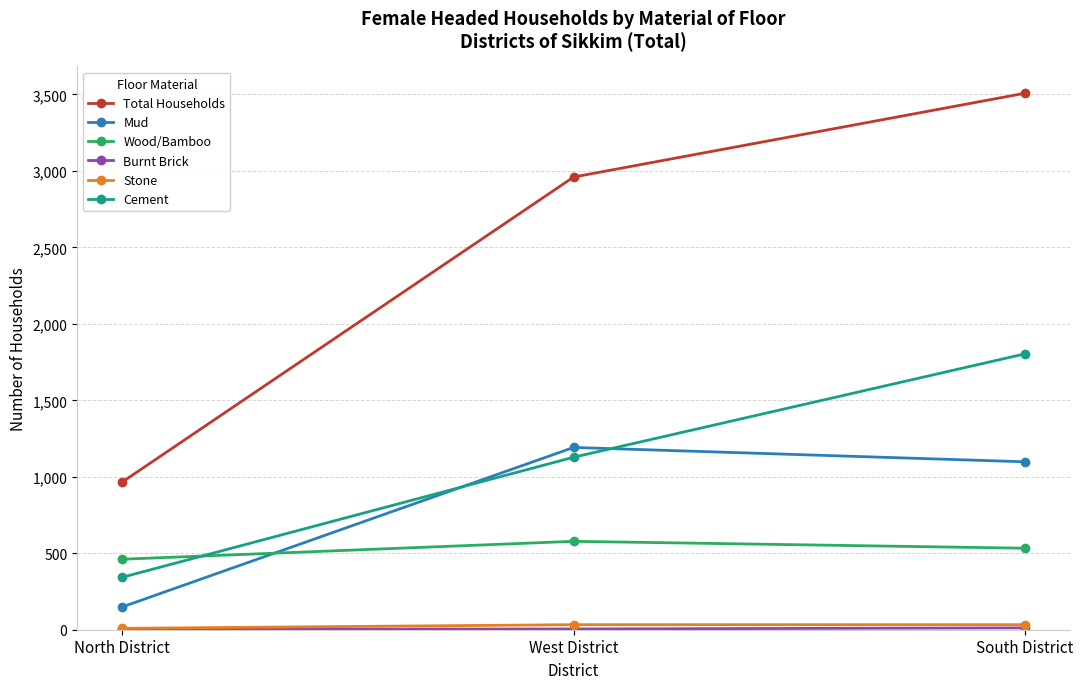

Which label corresponds to the largest value in the chart?

South District